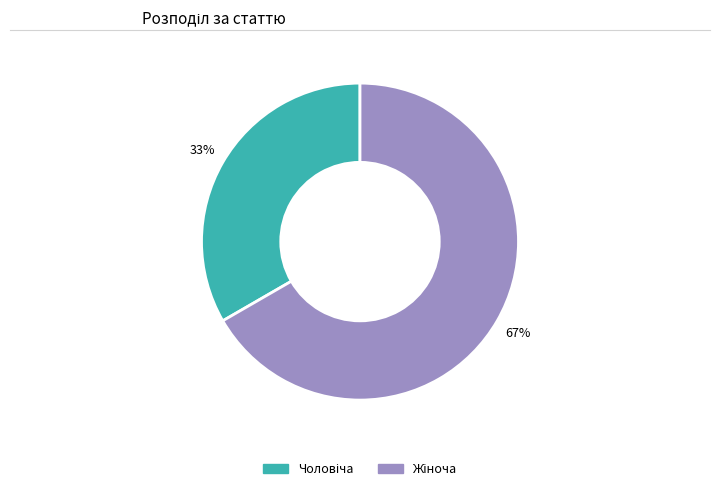

Is there a majority slice in this chart?

Yes